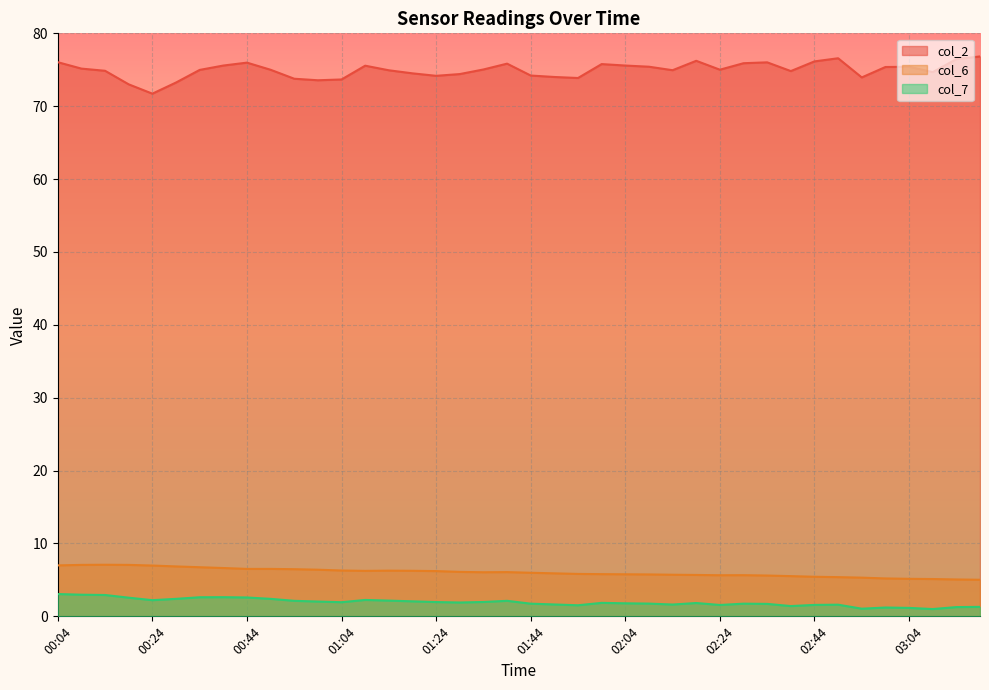

True or false: col_6 and col_7 cross at least once.

False